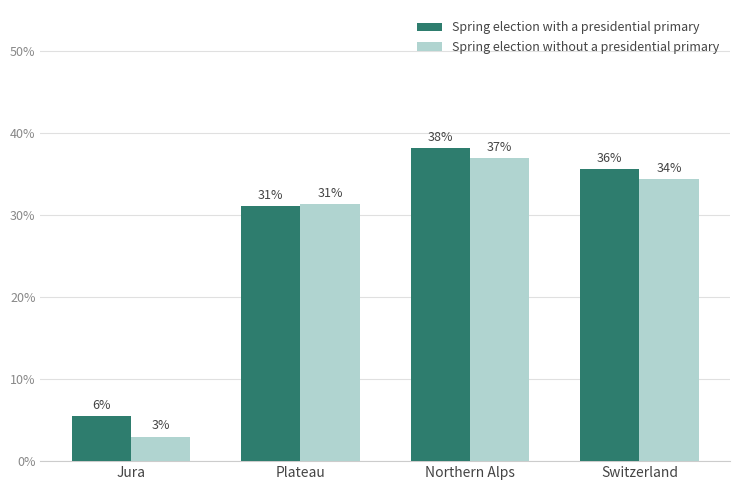

List the series in order of their overall mean, lowest first.

Spring election without a presidential primary, Spring election with a presidential primary